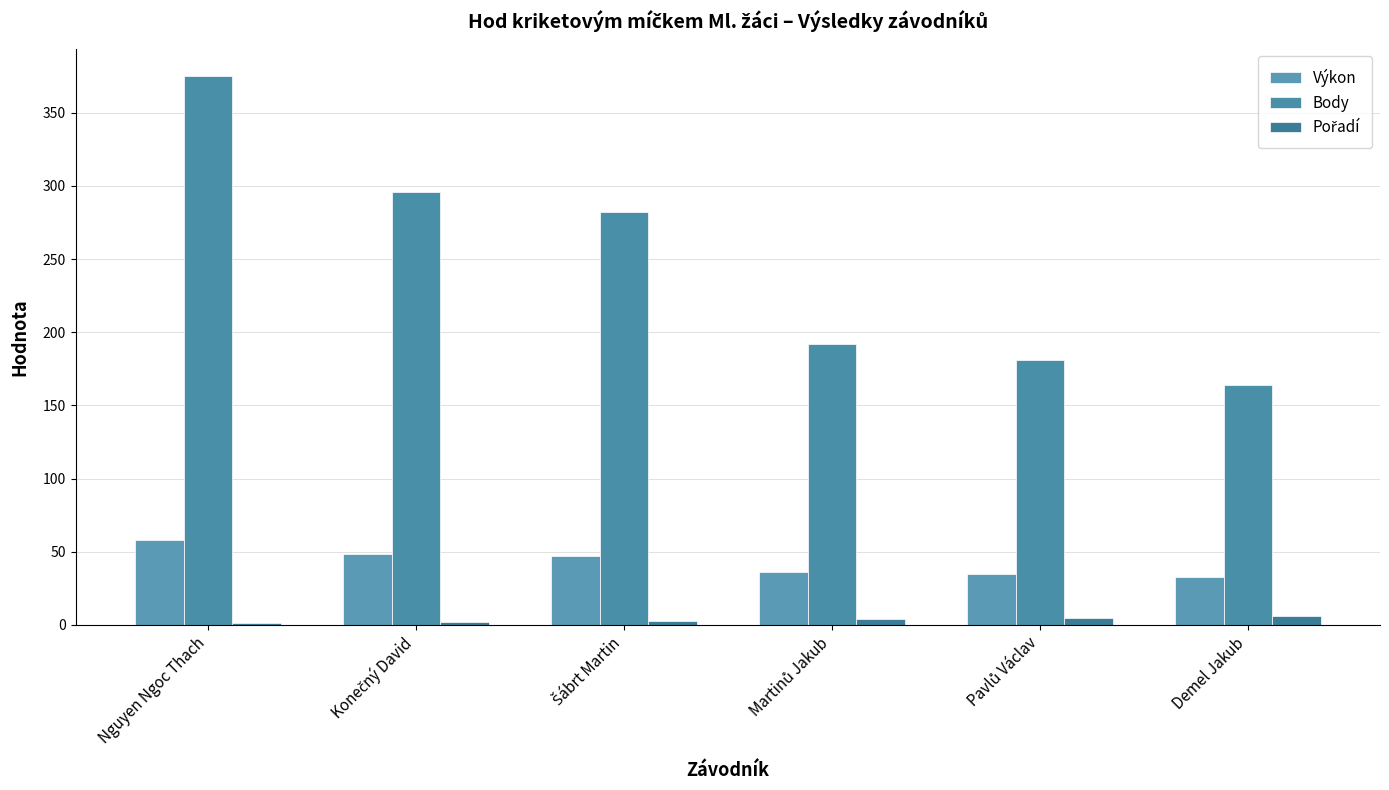

Does the chart contain stacked bars?

No